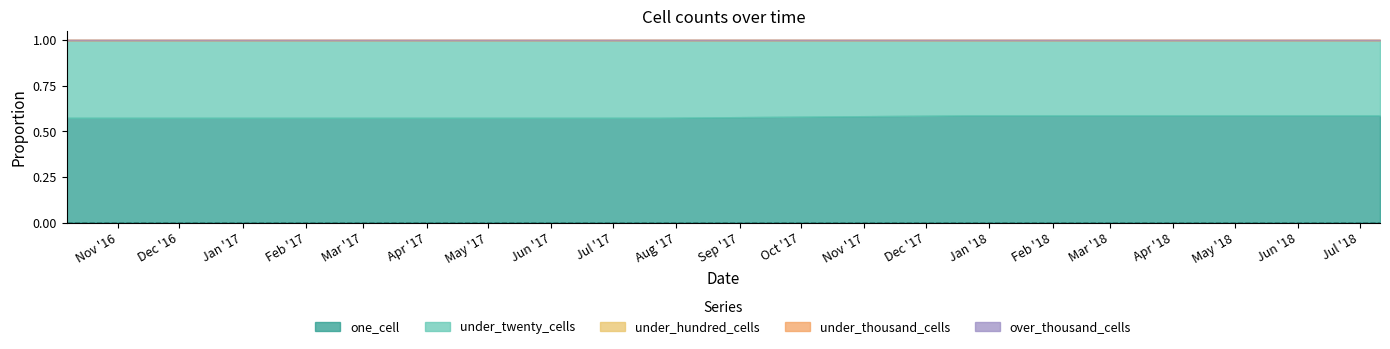

How many lines are shown in the chart?

5